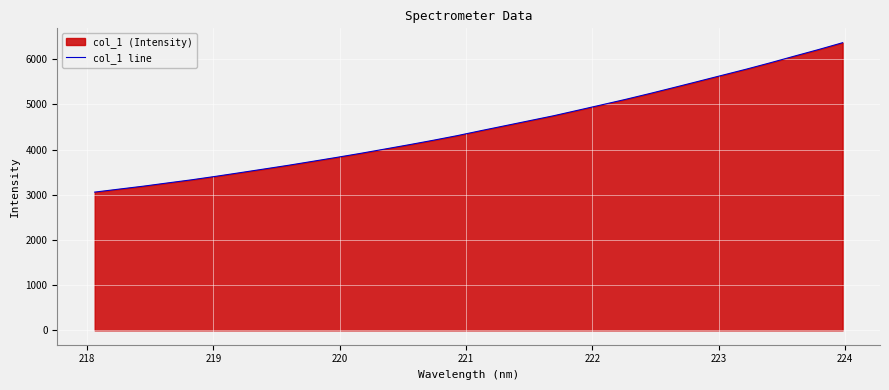

What is the difference between the maximum and minimum values?

3304.7